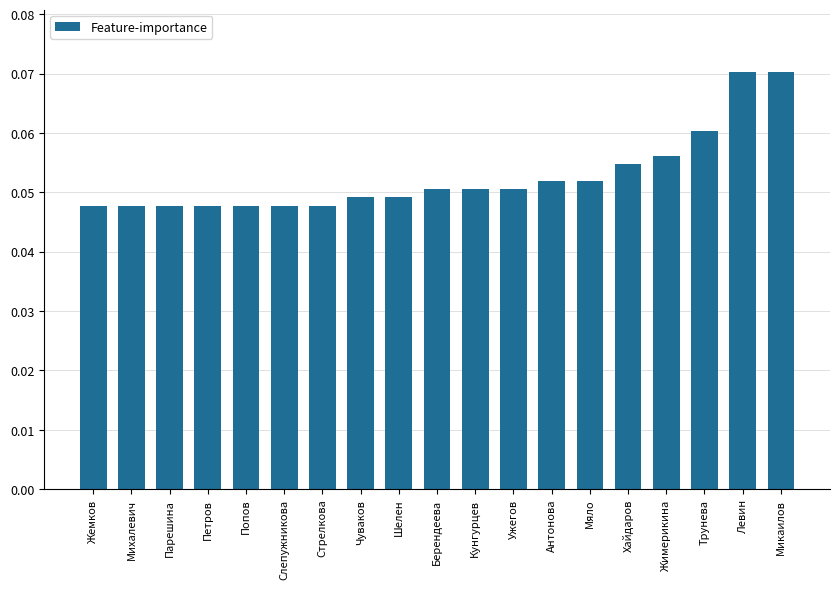

Count the values in the range 0 to 1.

19